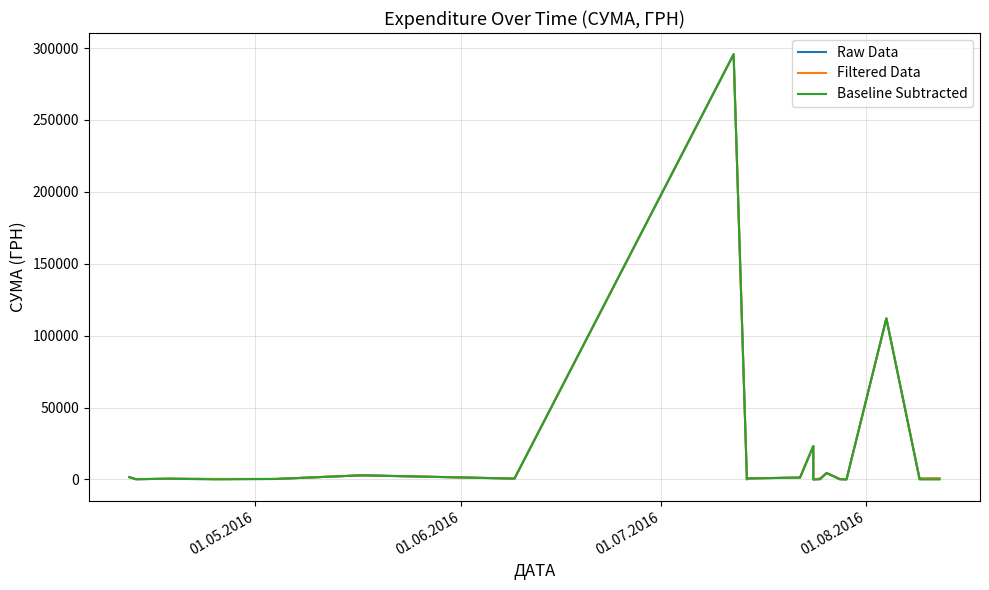

What is the label of the 19th point from the right?

01.06.2016